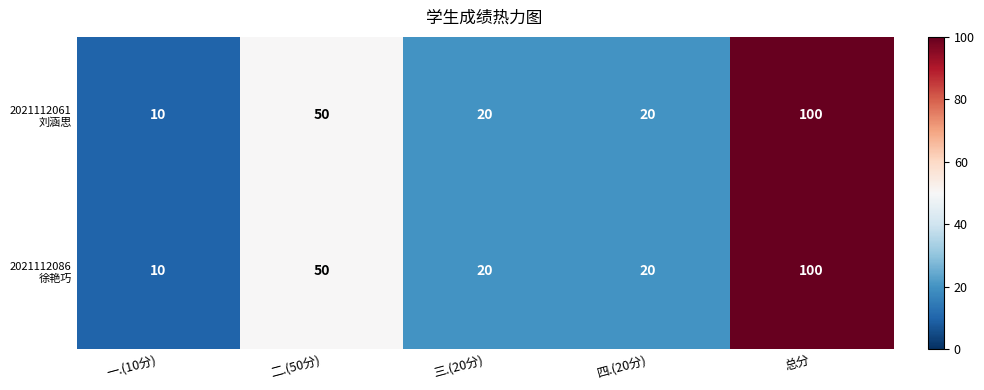

What is the total value across all series at 二.(50分)?

100